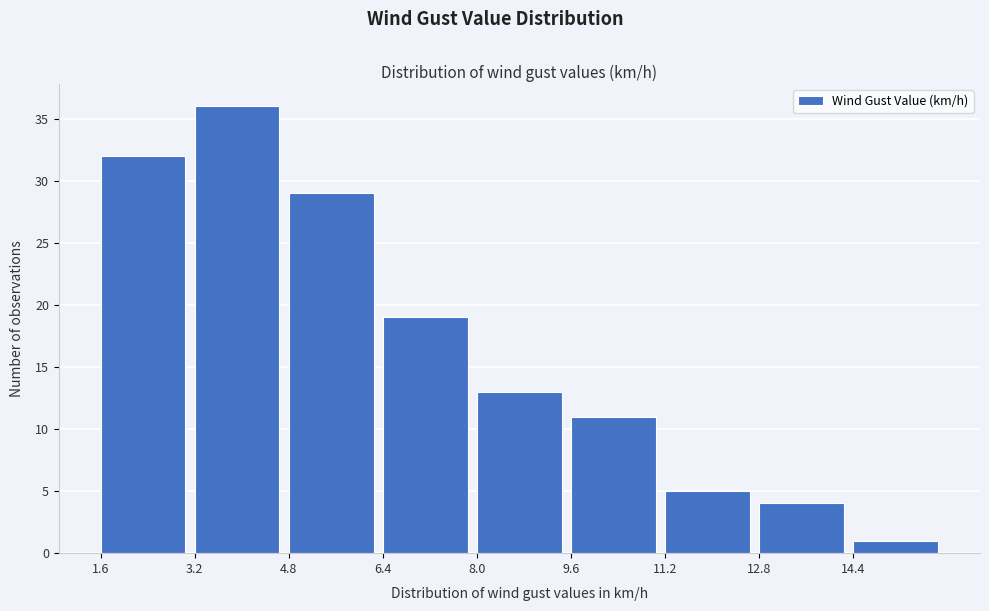

What is the height of the bar covering 8.0 to 9.6 on the x-axis? The values are not printed on the chart, so give them approximately, as read against the axis.

13